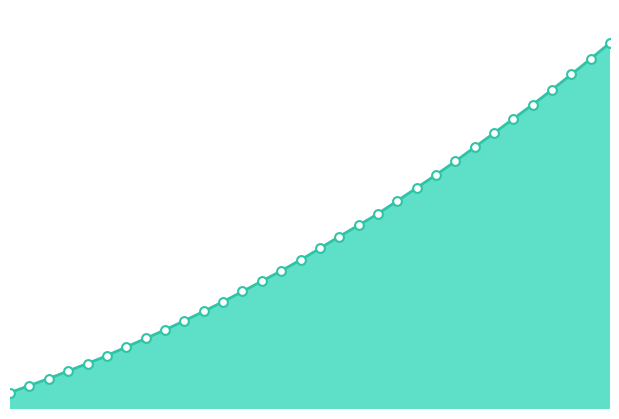

What is the change in value from 221.1174 to 223.0264?

+1110.4